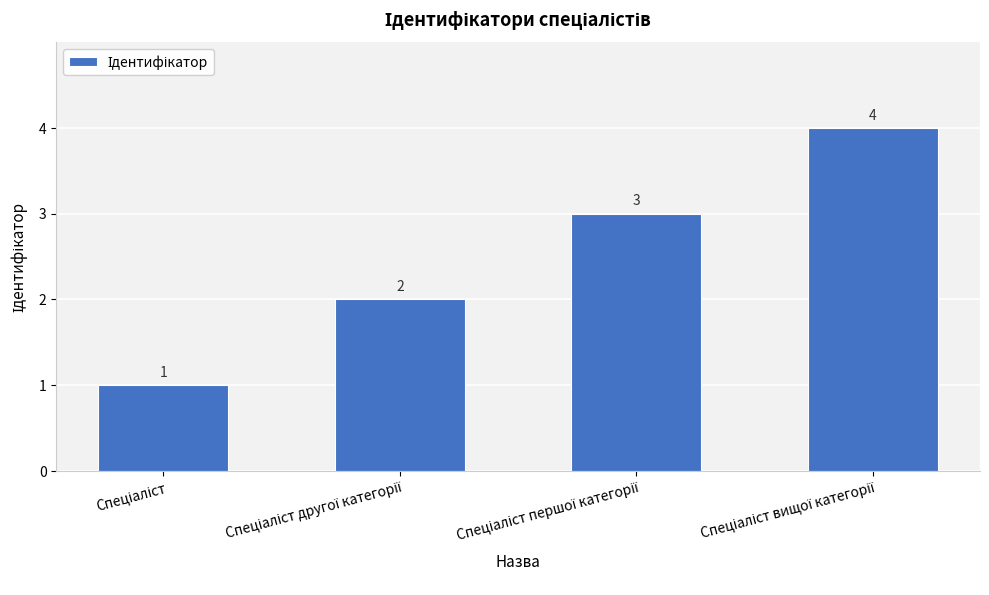

What is the value of the 2nd bar from the left?

2